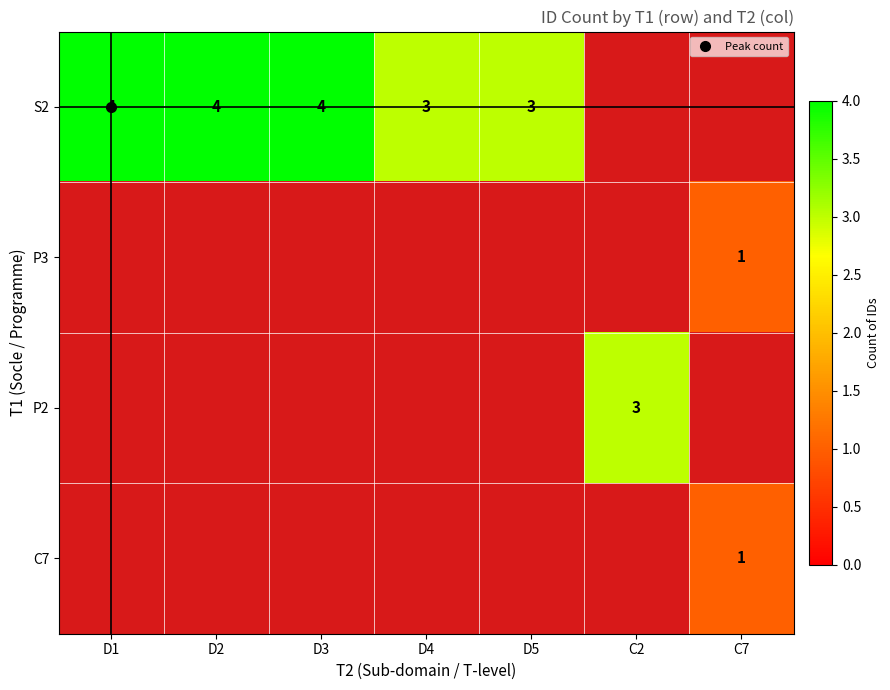

At how many categories does at least one series exceed 1?

6